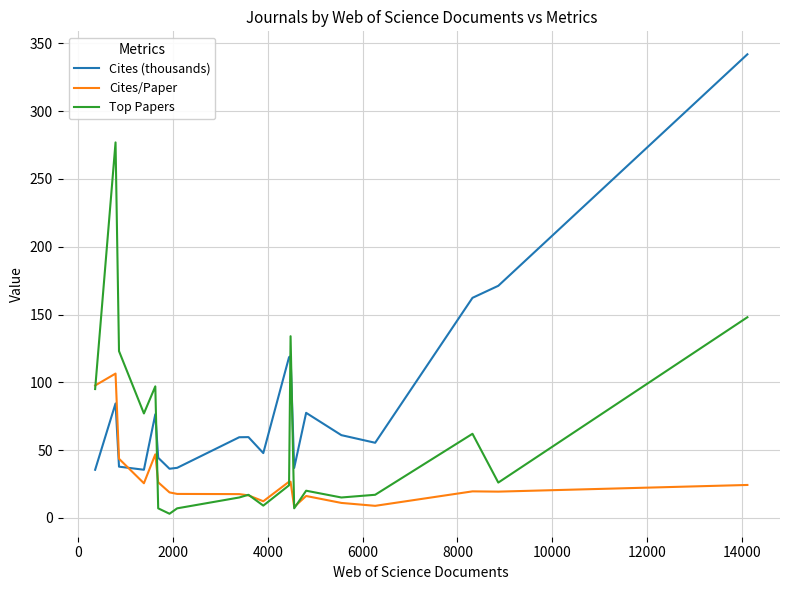

What is the greatest value displayed?

342.0